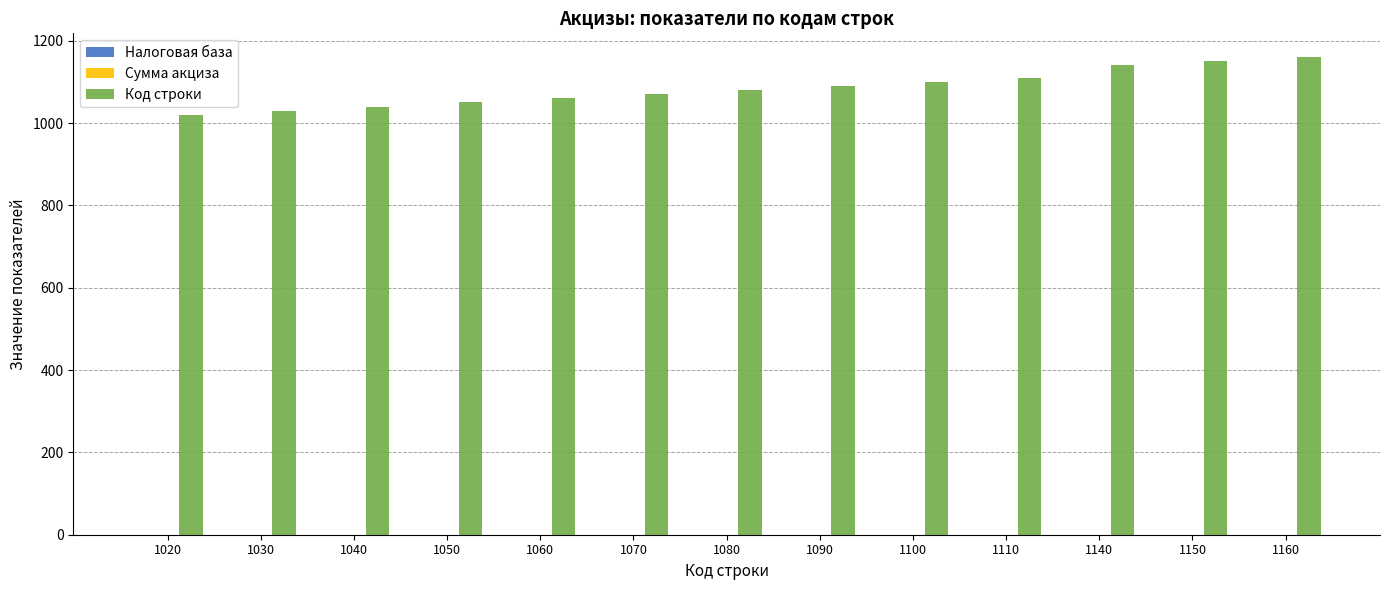

Reading right to left, transcribe all the data shown in this chart.

1160=1160	1150=1150	1140=1140	1110=1110	1100=1100	1090=1090	1080=1080	1070=1070	1060=1060	1050=1050	1040=1040	1030=1030	1020=1020